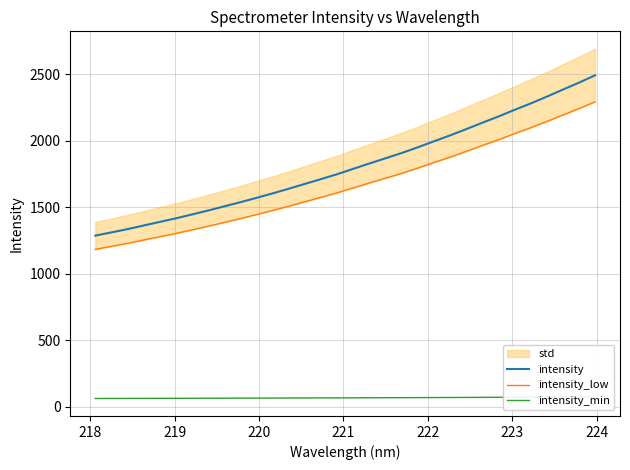

What is the highest value of the intensity series?

2491.7